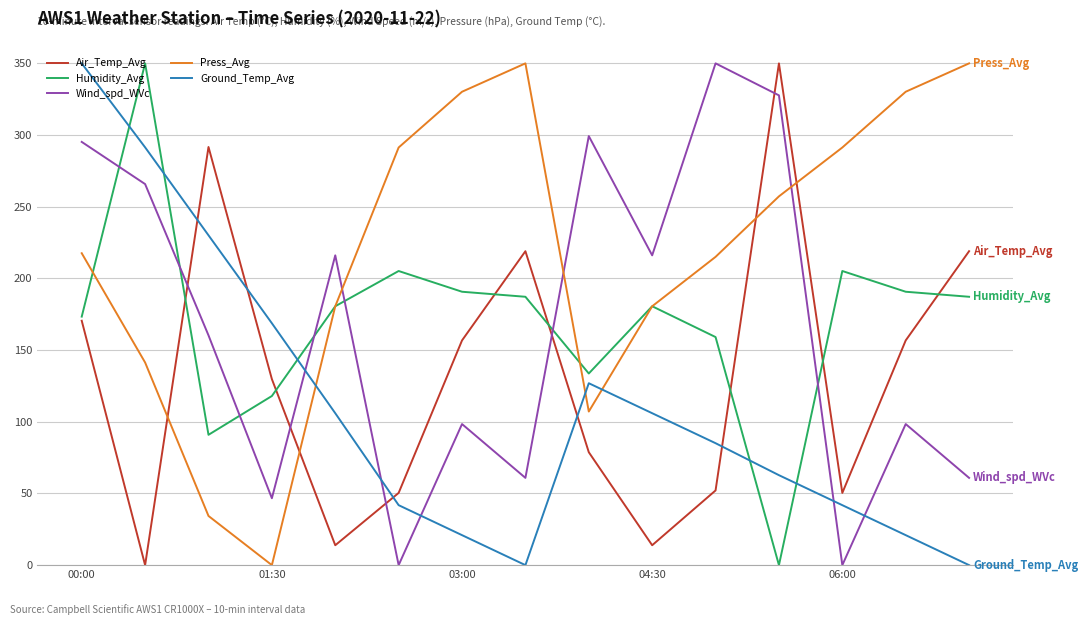

What is the maximum value shown in the chart?

350.0